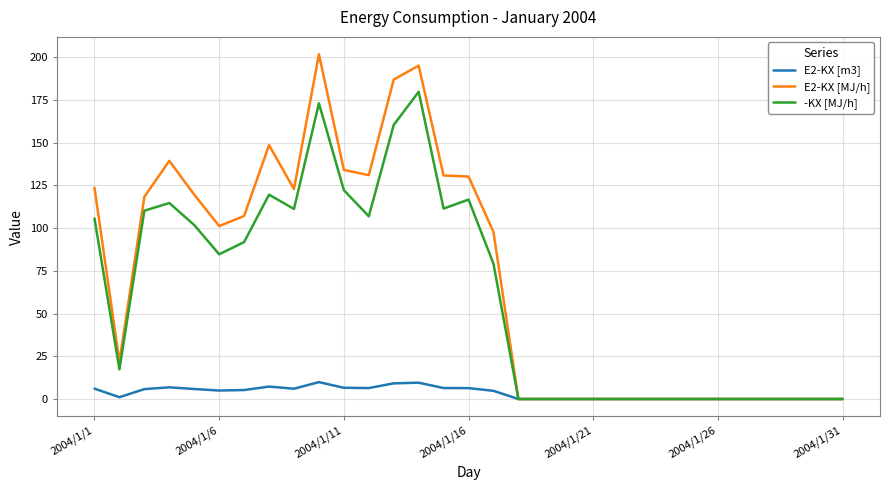

Is this an area chart (filled region under the line)?

No